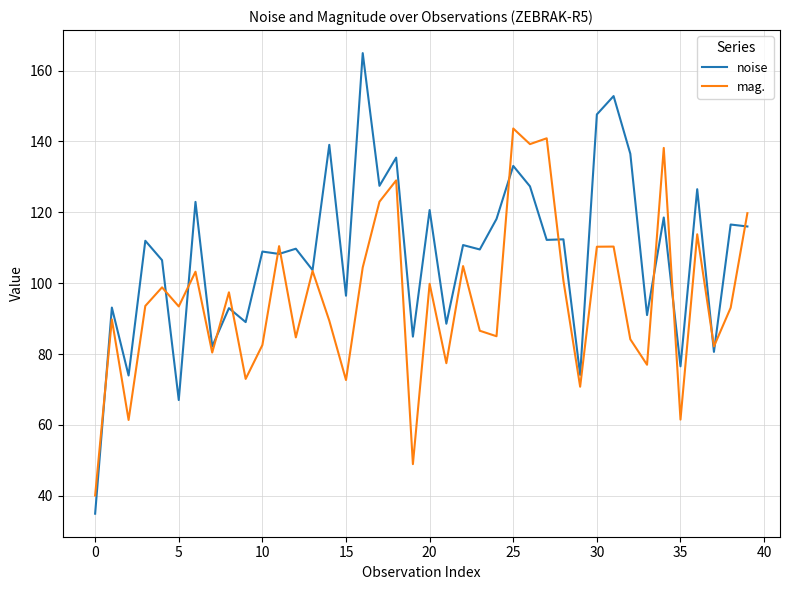

What is the minimum value shown in the chart?

35.0